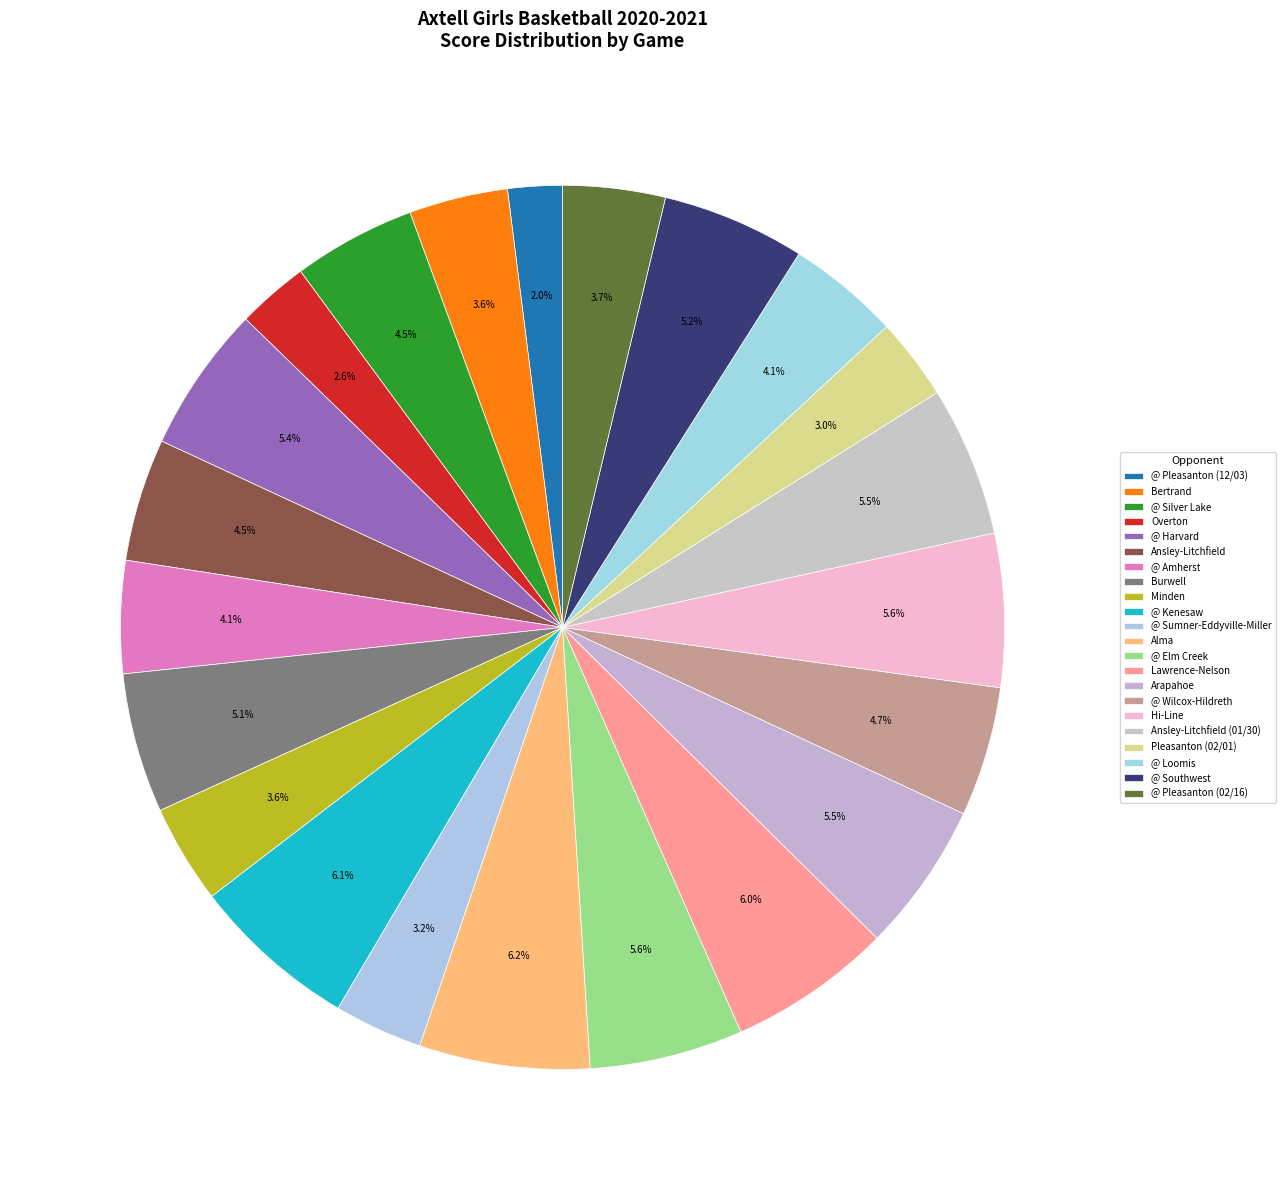

How many slices are in this pie chart?

22